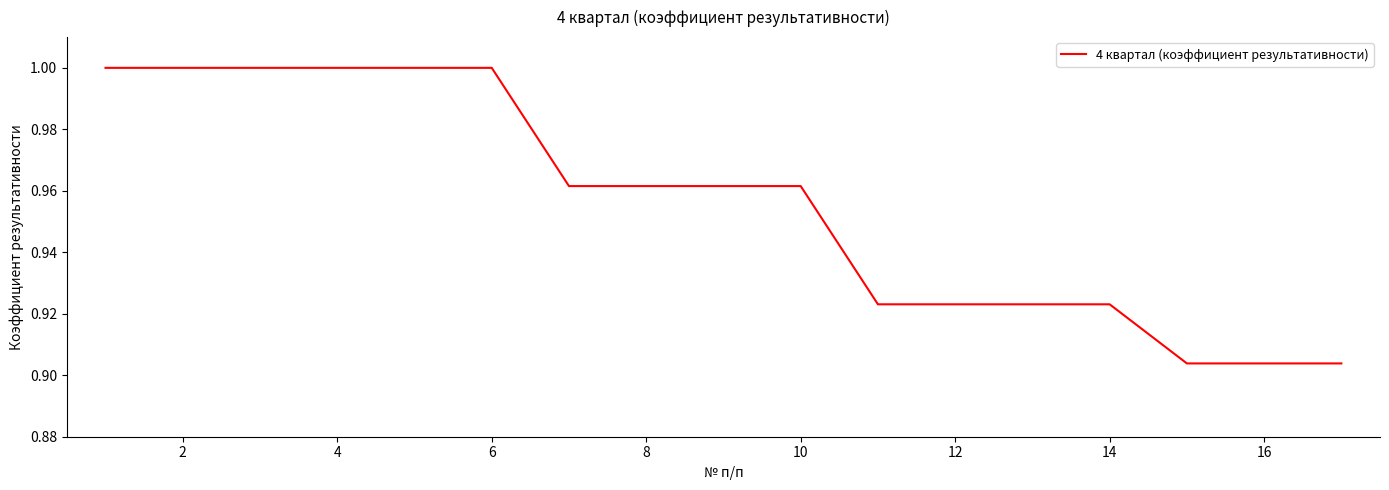

Is it true that the value at 12 is 0.6?

False